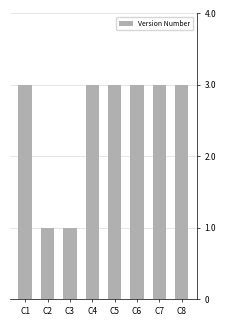

Reading right to left, what are all the values shown in this chart?

3	3	3	3	3	1	1	3